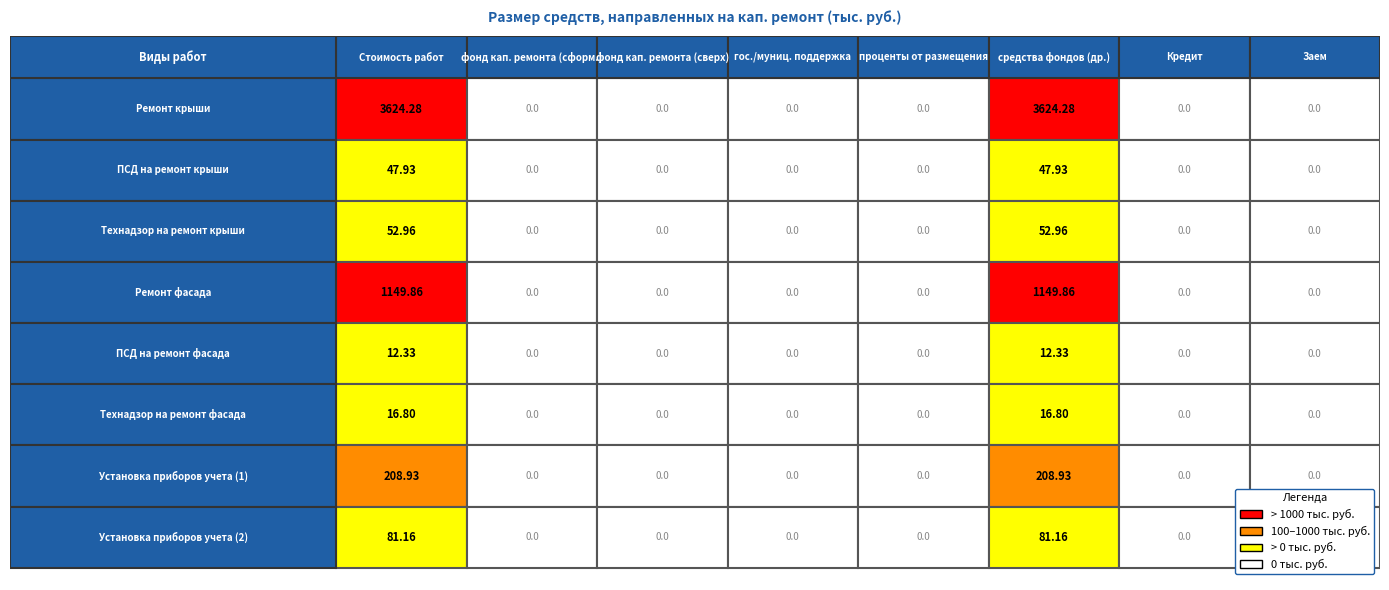

How many positive values does the ПСД на ремонт фасада series have?

2